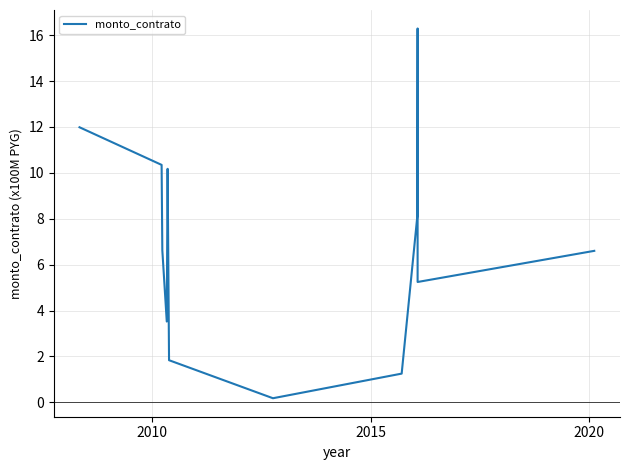

How many categories are shown in the chart?

12